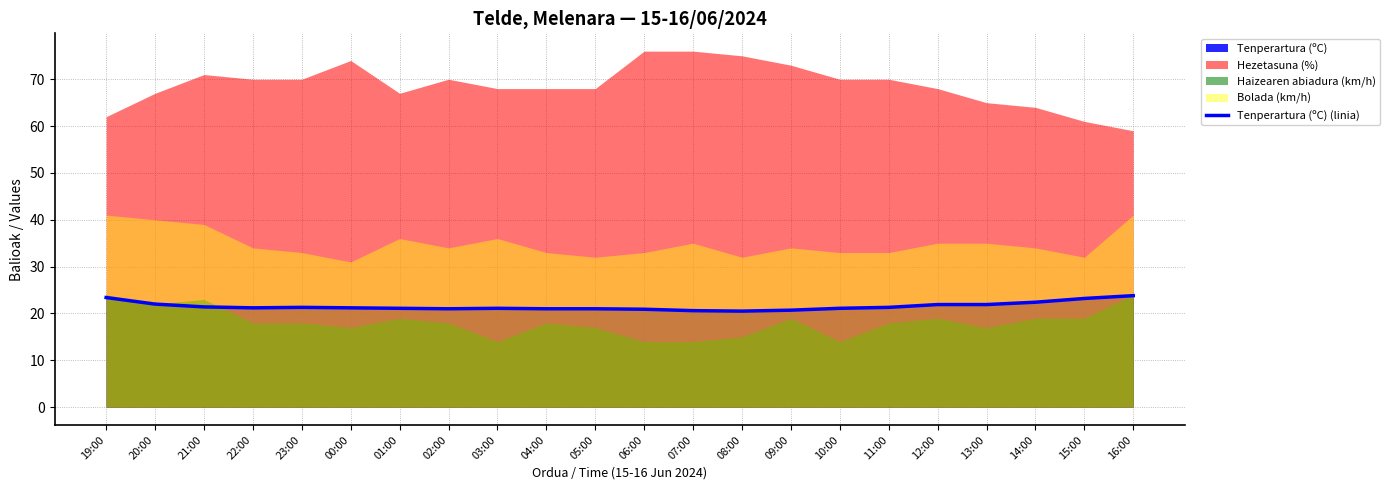

At which label does the data first exceed 21?

19:00